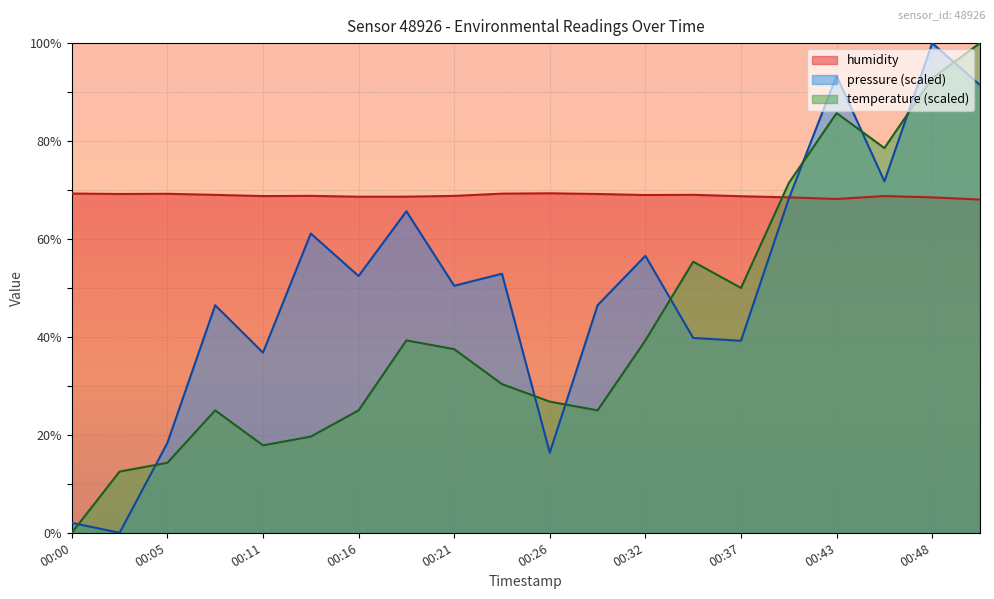

What are all the series names shown in the legend?

humidity, pressure (scaled), temperature (scaled)